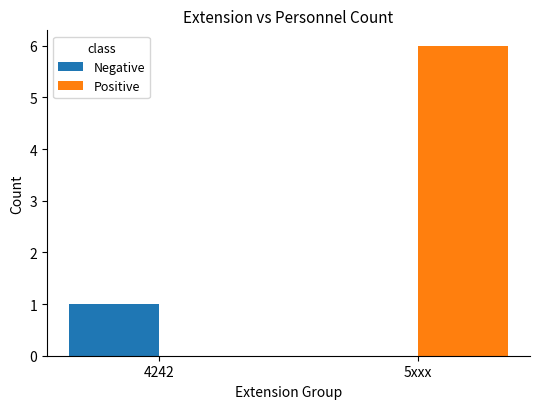

Reading right to left, list all the values displayed in this chart.

Negative: 0	1
Positive: 6	0